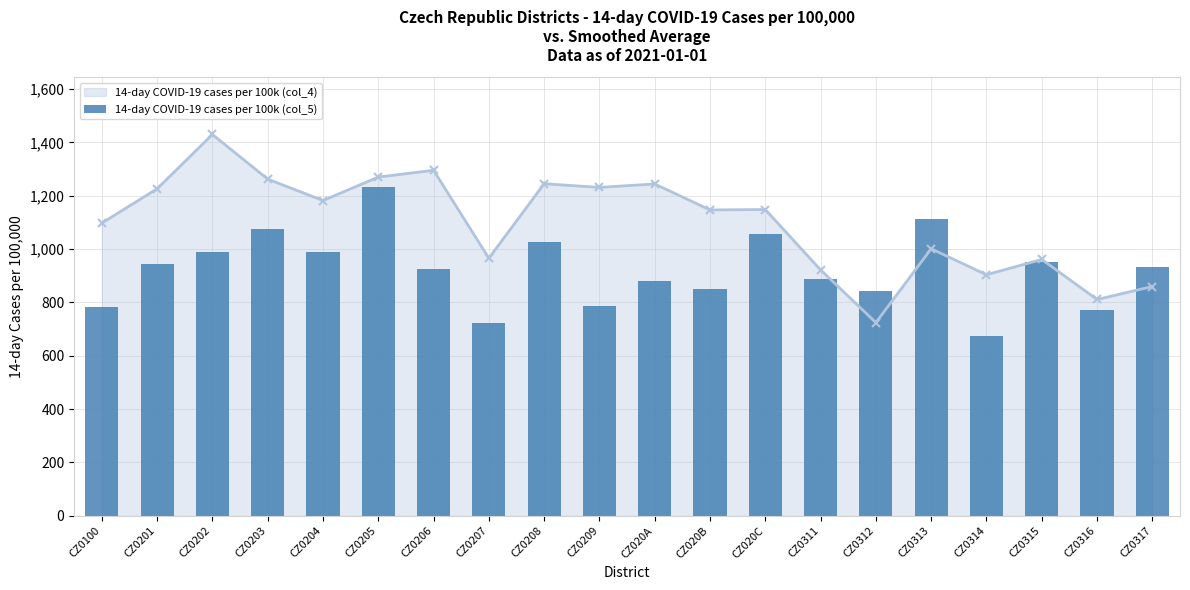

What is the minimum value shown in the chart?

673.0